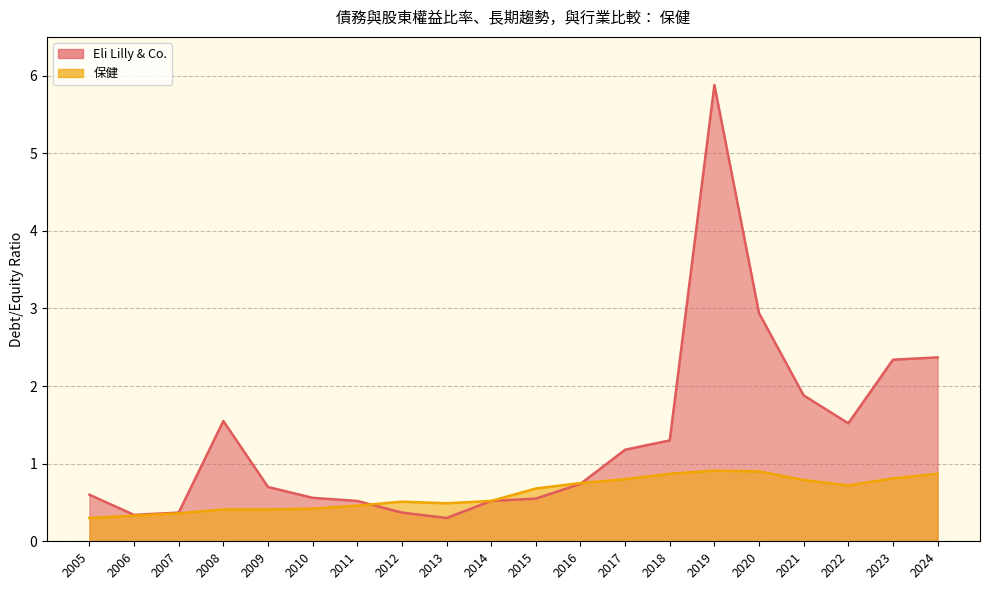

How many lines are shown in the chart?

2